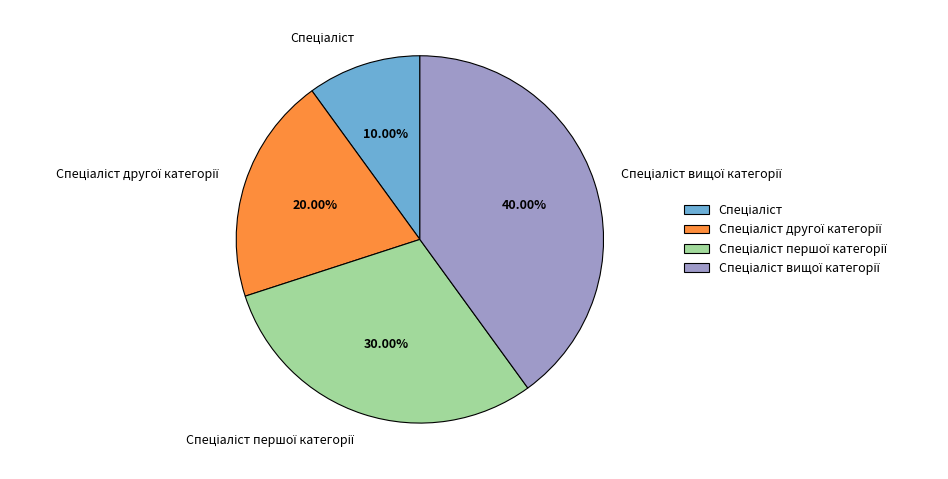

Is there a majority slice in this chart?

No